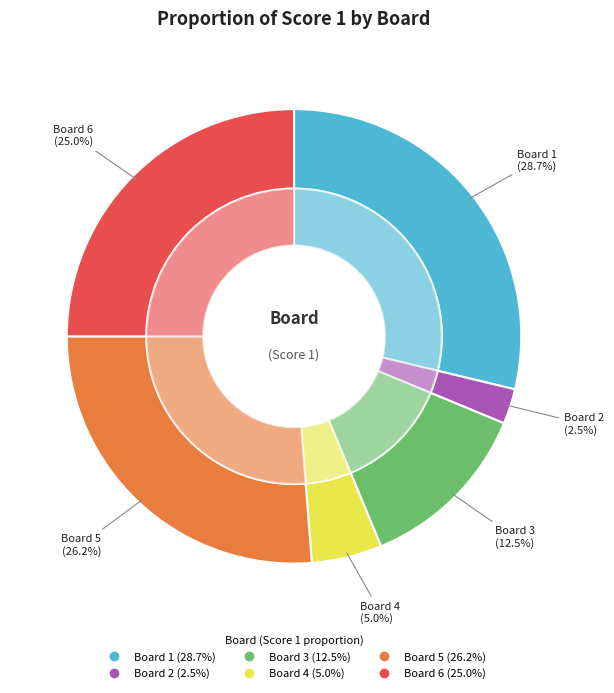

To the nearest percent, what is the average slice percentage?

17%